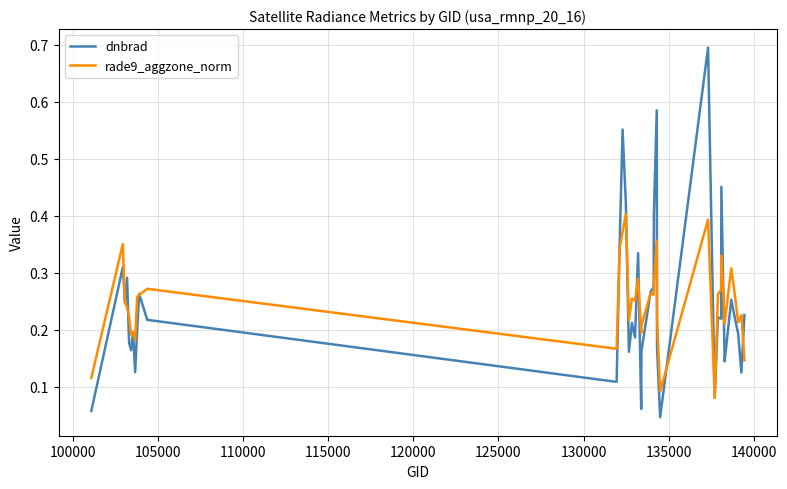

What is the maximum value for dnbrad?

0.7